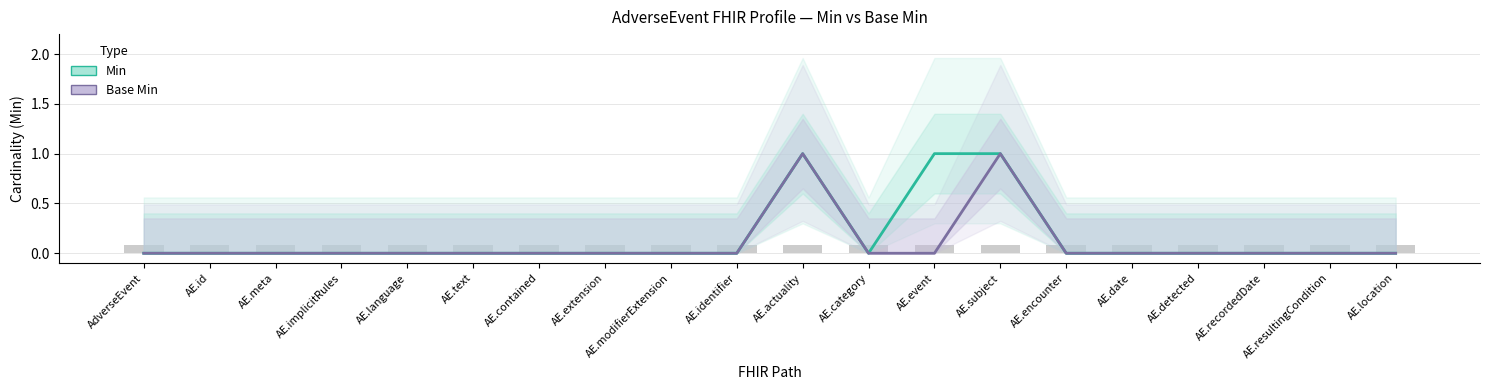

Count the Min values in the range 0 to 1.

20